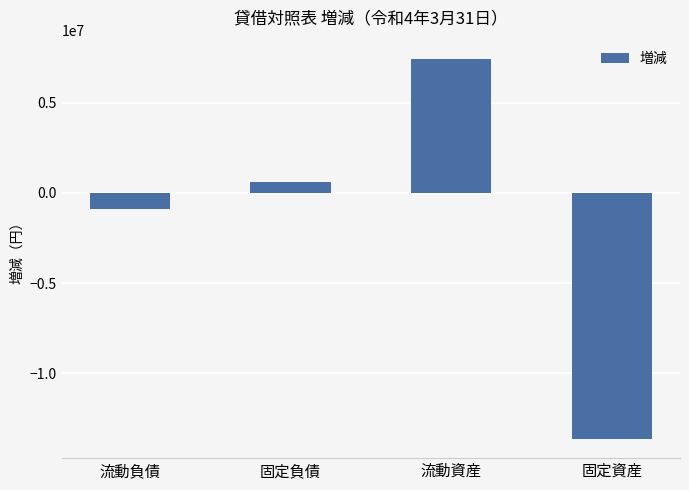

What is the label of the 1st bar from the right?

固定資産